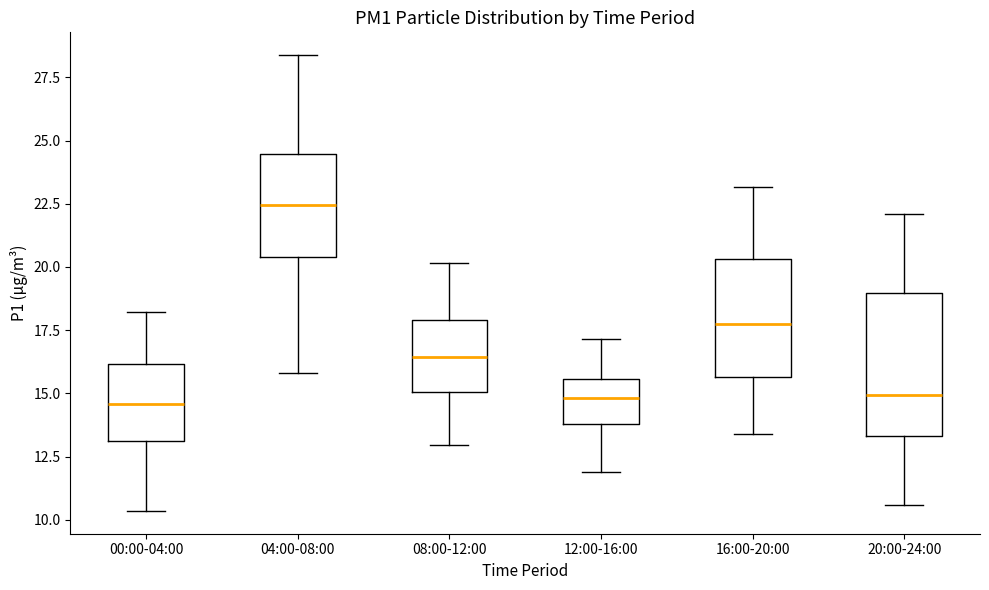

Which box is the tallest, from its lower edge to its upper edge?

20:00-24:00